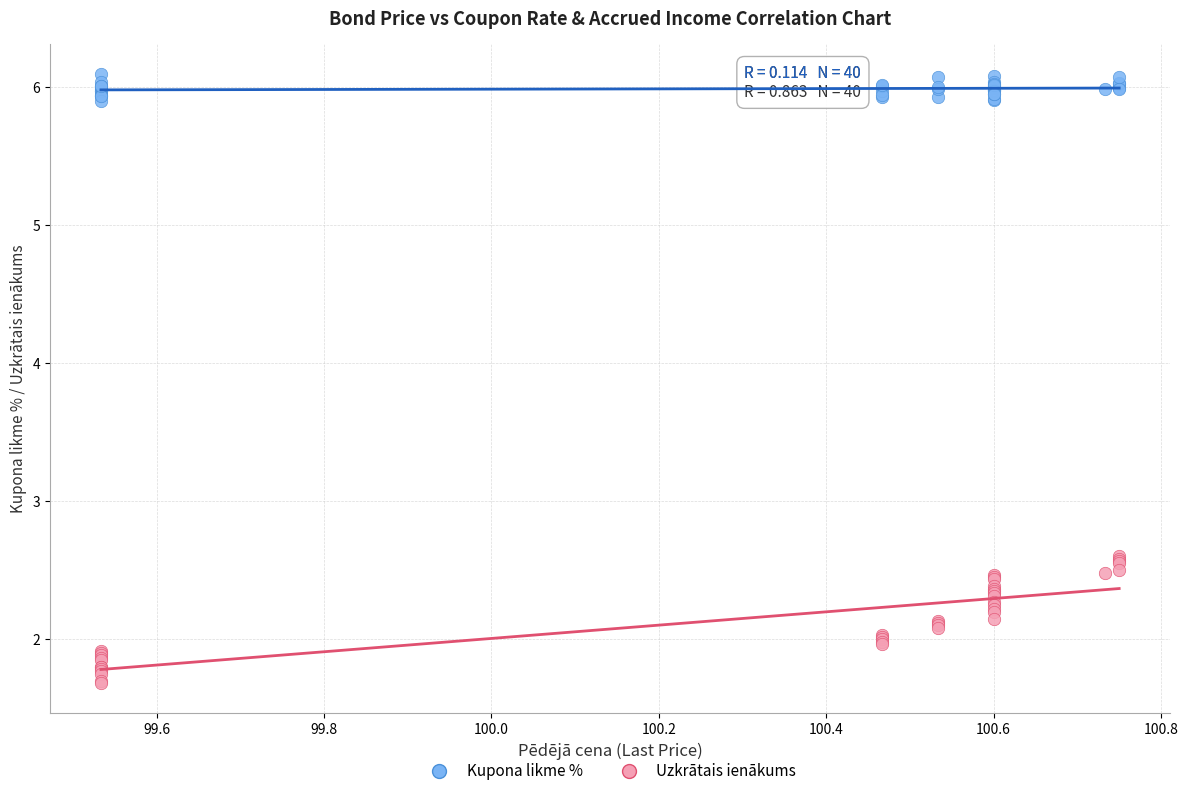

Which series contains the lowest Y value?

Uzkrātais ienākums